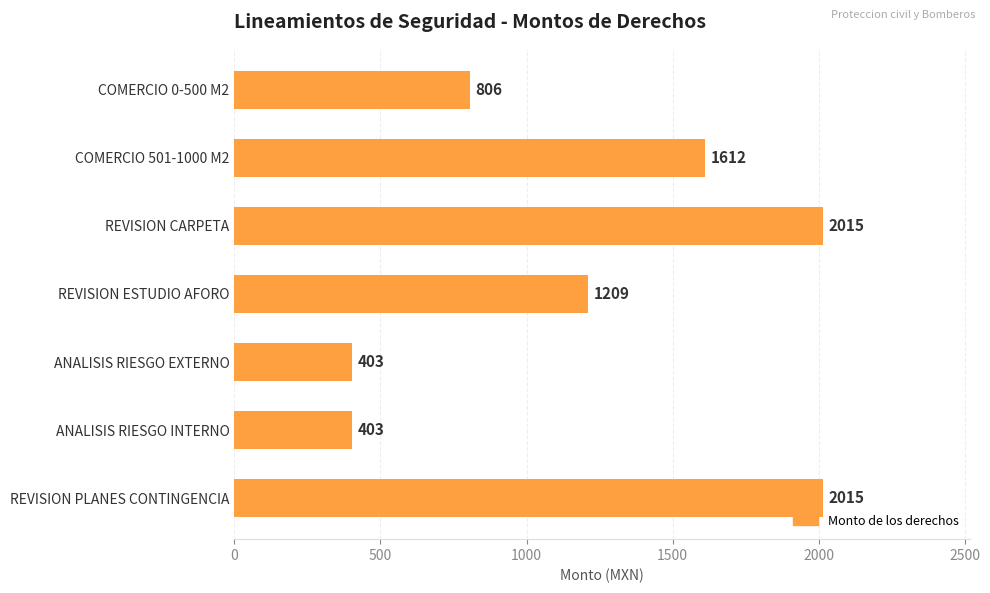

What is the smallest value displayed?

403